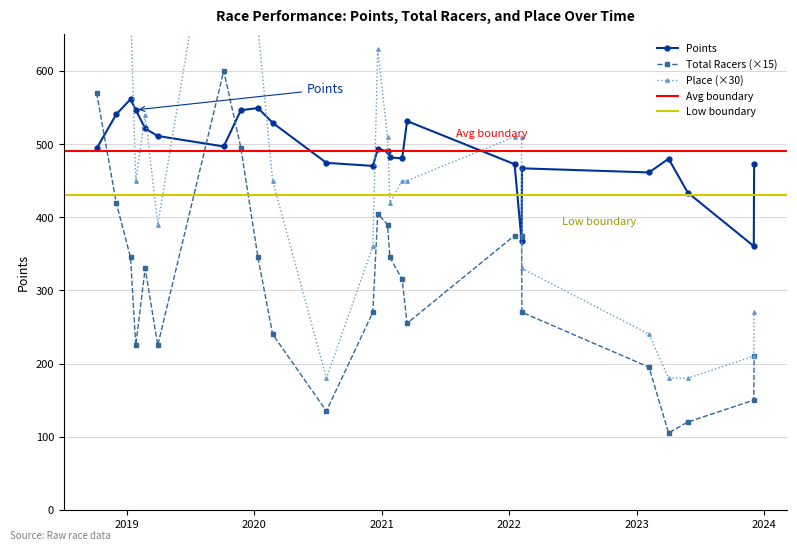

Between 2023-12-2 and 2023-05-27, which is larger?

2023-05-27